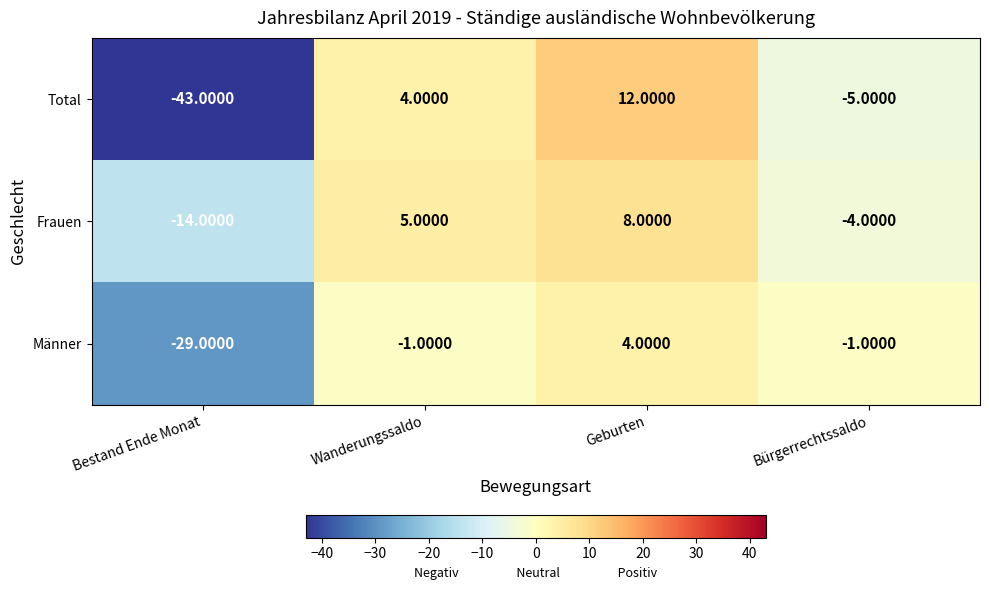

At which category does the chart reach its minimum across all series?

Bestand Ende Monat